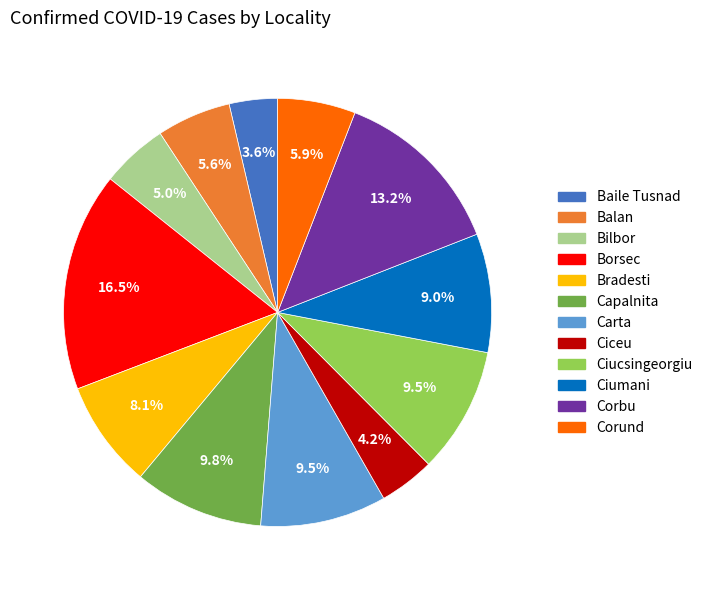

How many segments does this pie chart have?

12